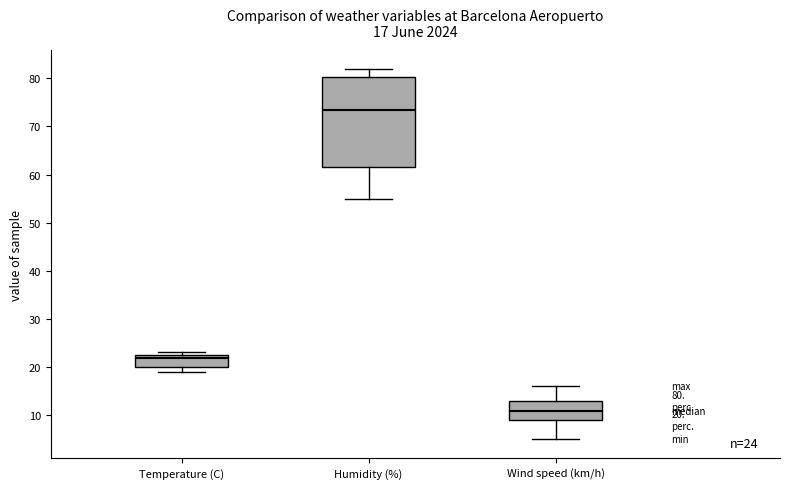

Which box has the highest median line?

Humidity (%)